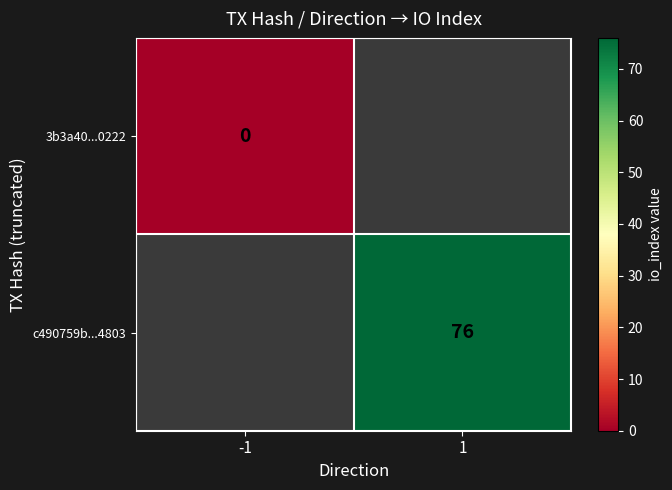

How many series are shown in this chart?

2